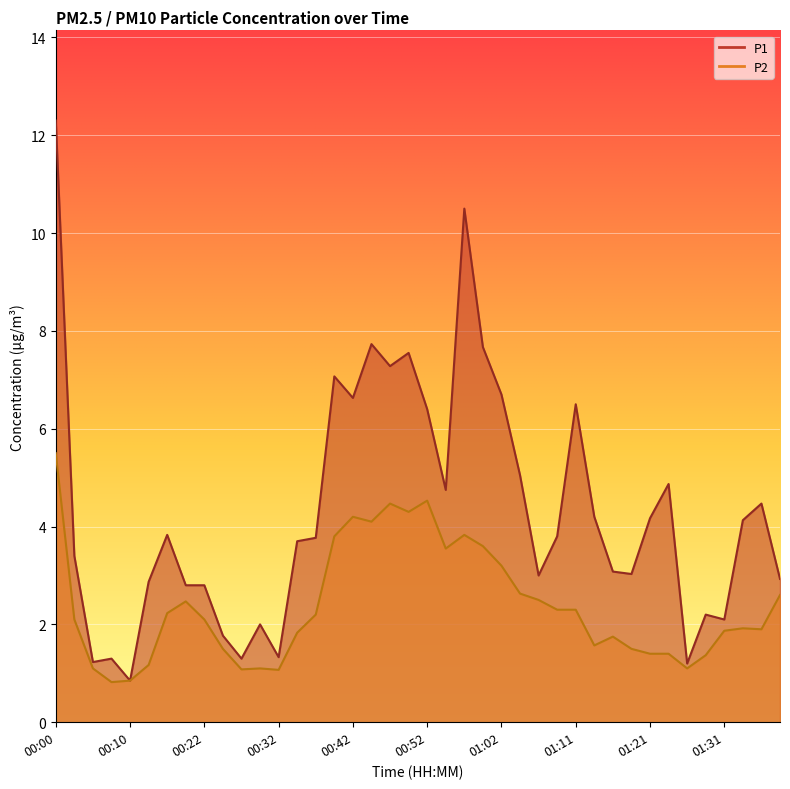

True or false: P1 has a value of 9.0 at 00:42.

False